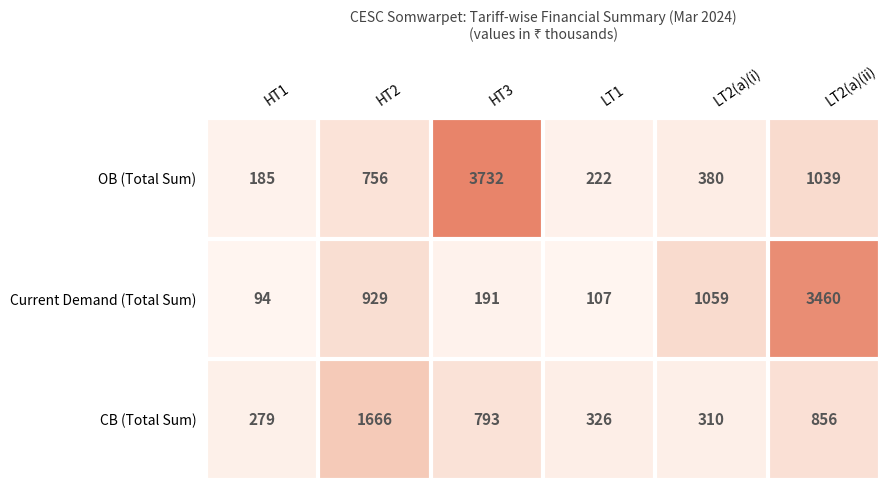

Rank the series by their average value, from lowest to highest.

CB (Total Sum), Current Demand (Total Sum), OB (Total Sum)